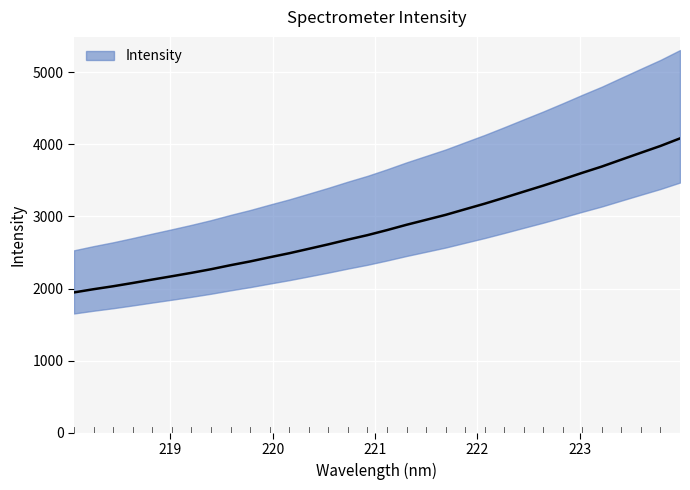

What is the difference between the maximum and minimum values?

2135.7